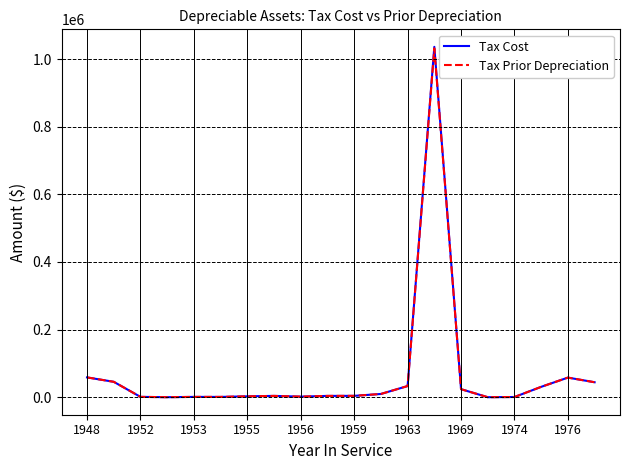

What is the highest value of the Tax Prior Depreciation series?

1031734.6